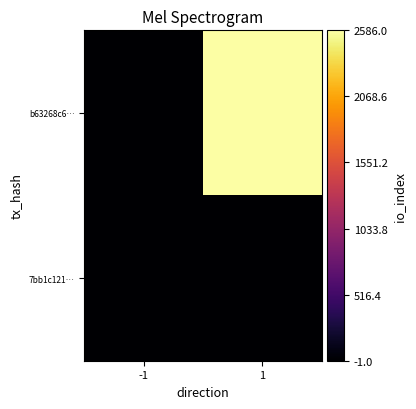

What is the smallest value displayed?

-1